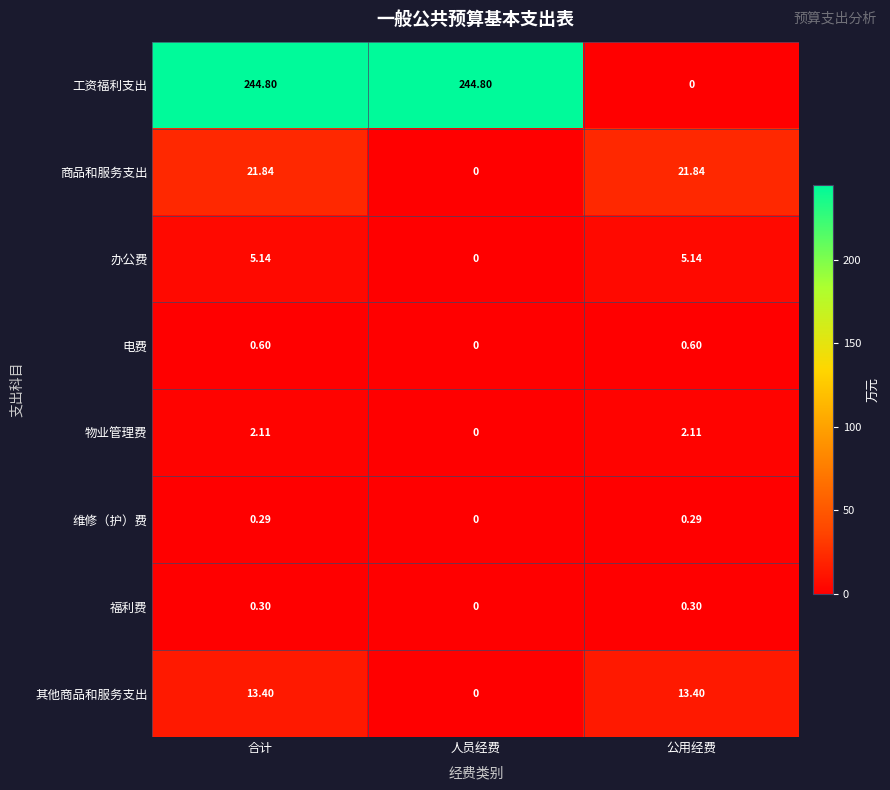

What is the maximum value shown in the chart?

244.8